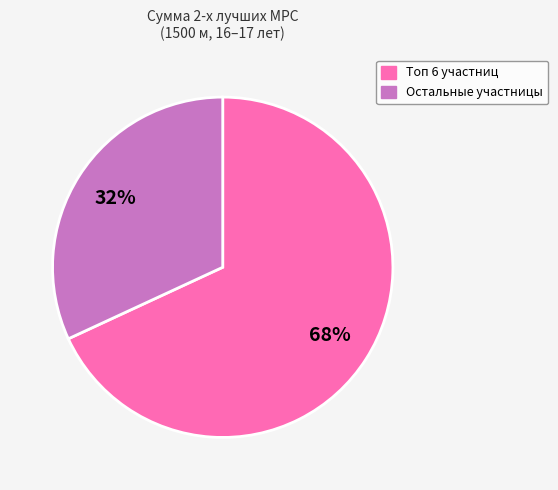

To the nearest percent, what is the difference between the largest and smallest slice percentages?

36%